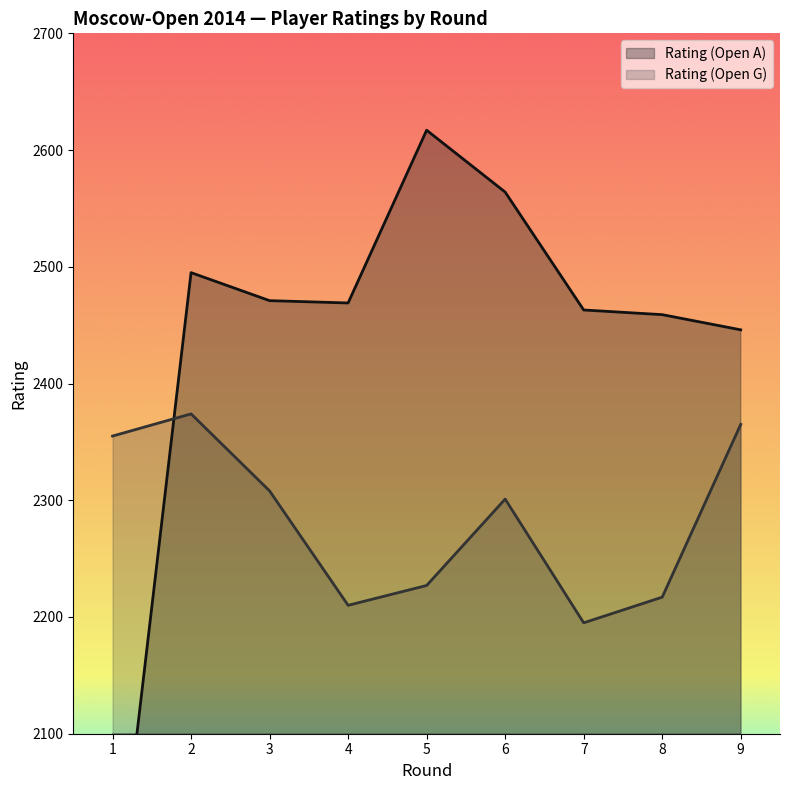

What is the difference between the second highest and minimum values in the Rating (Open G) series?

170